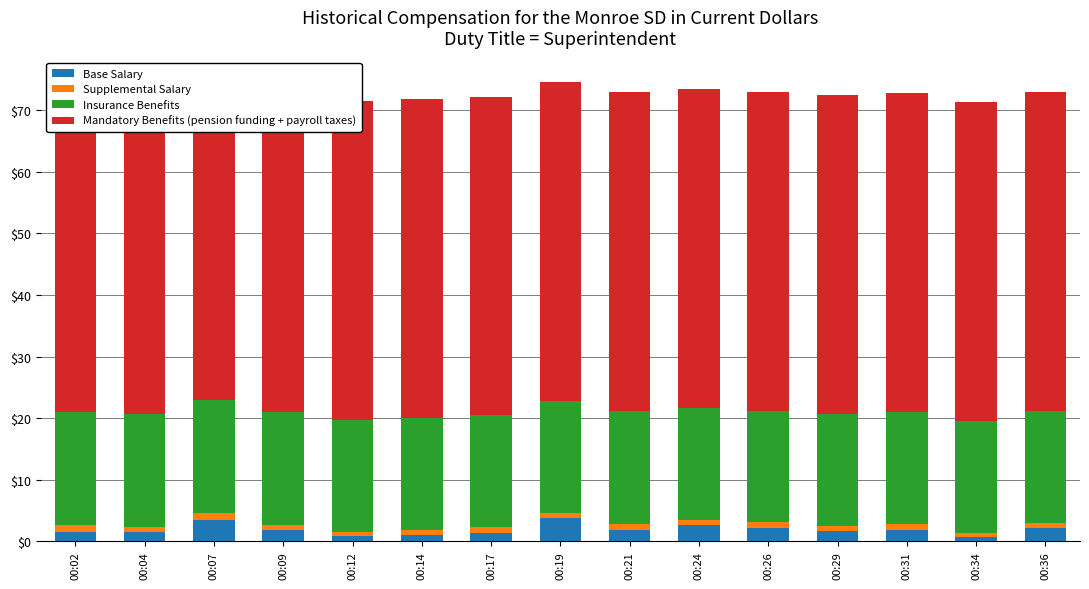

How many groups of bars are there?

15